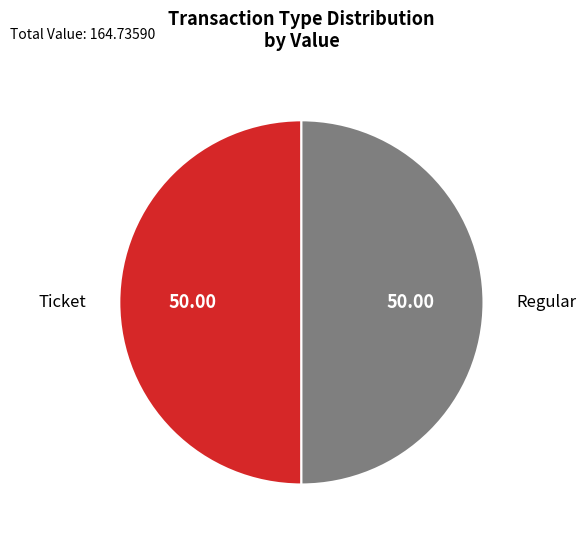

Count the number of slices in the pie.

2